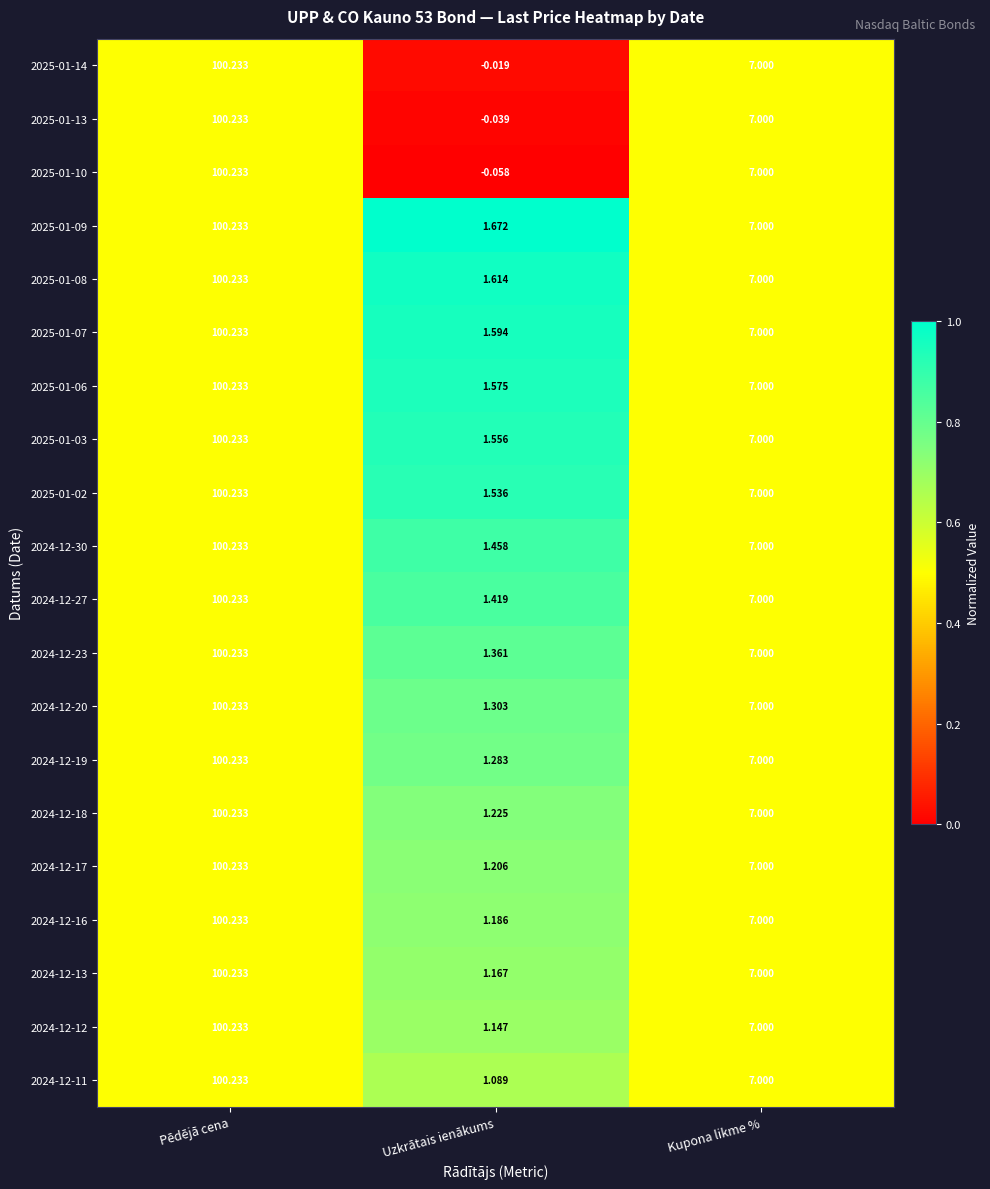

Rank the categories by 2024-12-27 value from lowest to highest.

Uzkrātais ienākums, Kupona likme %, Pēdējā cena